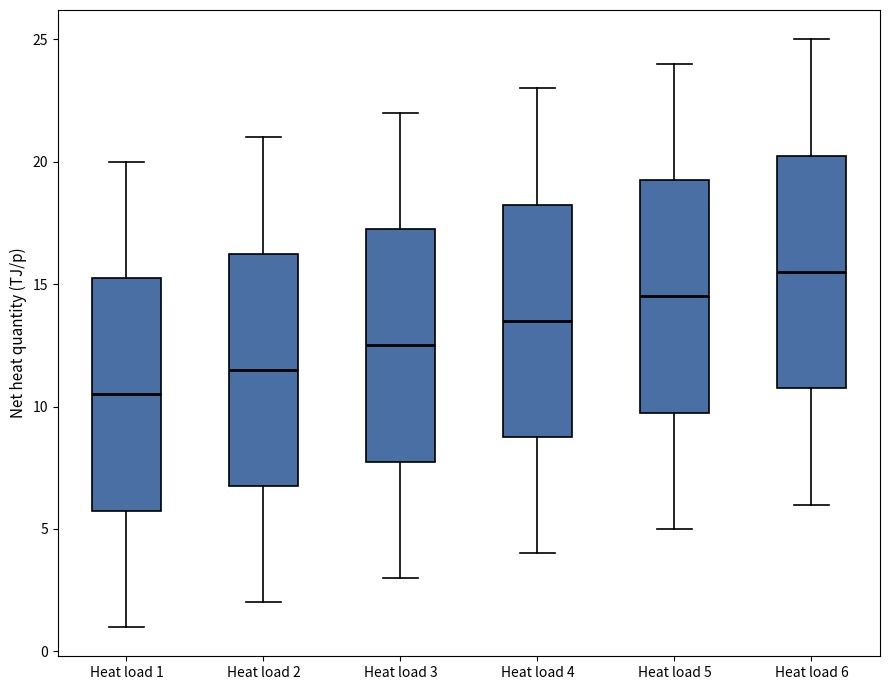

Reading left to right, read every box against the y-axis: the position of its median line, the range the box covers, and the ends of its whiskers. The values are not printed on the chart, so give them approximately, as read against the axis.

Heat load 1: median 10.5, box 6.0 to 15.5, whiskers 1.0 to 20.0
Heat load 2: median 11.5, box 7.0 to 16.5, whiskers 2.0 to 21.0
Heat load 3: median 12.5, box 8.0 to 17.5, whiskers 3.0 to 22.0
Heat load 4: median 13.5, box 9.0 to 18.5, whiskers 4.0 to 23.0
Heat load 5: median 14.5, box 10.0 to 19.5, whiskers 5.0 to 24.0
Heat load 6: median 15.5, box 11.0 to 20.5, whiskers 6.0 to 25.0